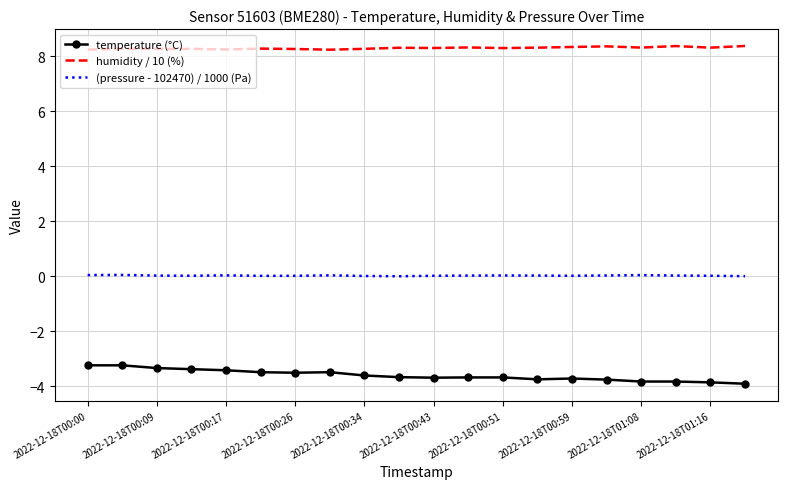

True or false: (pressure - 102470) / 1000 (Pa) and humidity / 10 (%) cross at least once.

False